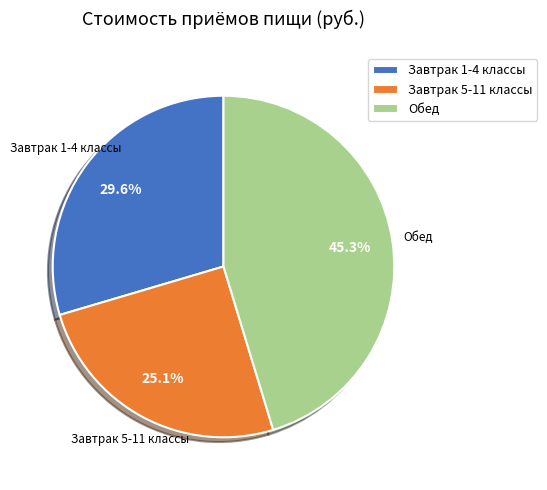

How many segments does this pie chart have?

3